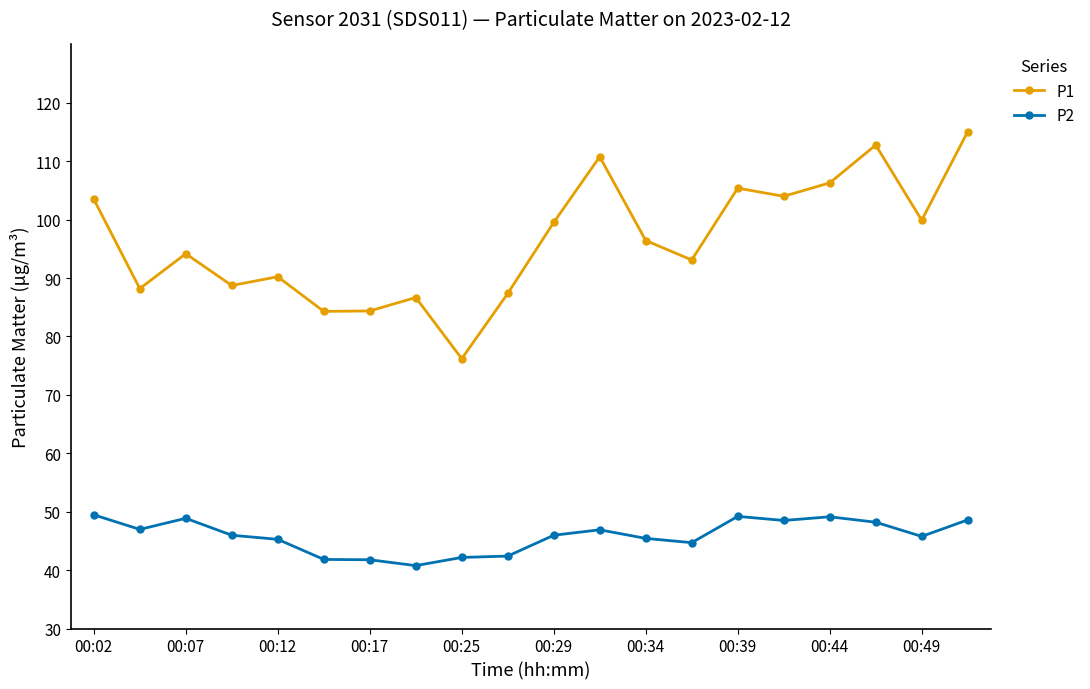

At how many categories does at least one series exceed 64?

20